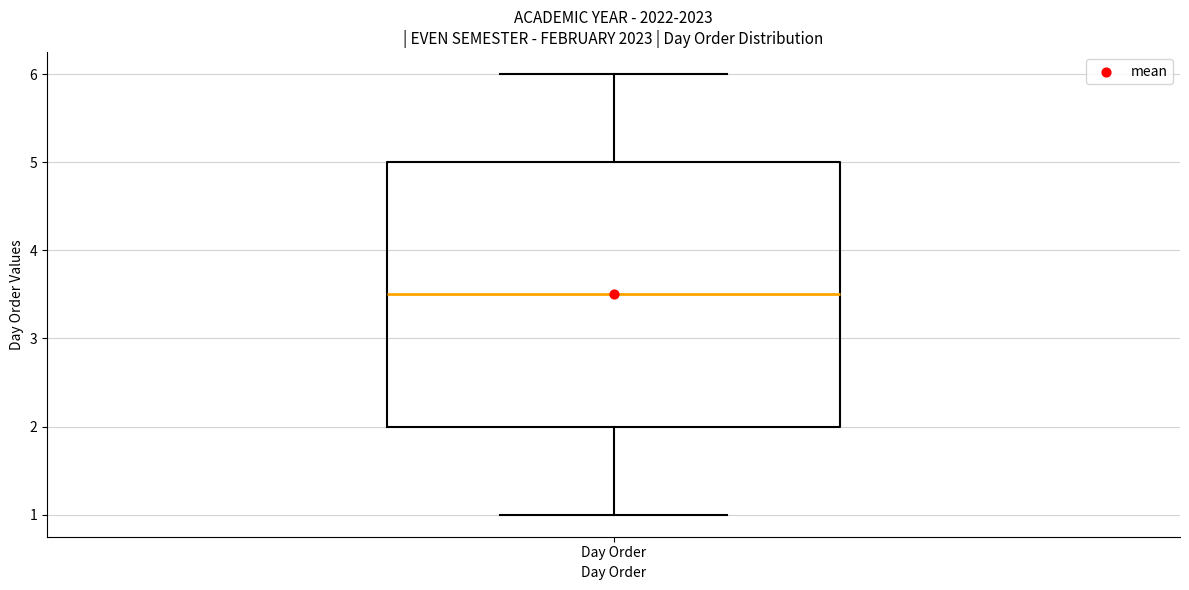

Read this box plot against the y-axis: the position of the median line, the range covered by the box, and the ends of both whiskers. The values are not printed on the chart, so give them approximately, as read against the axis.

median 3.5, box 2.0 to 5.0, whiskers 1.0 to 6.0